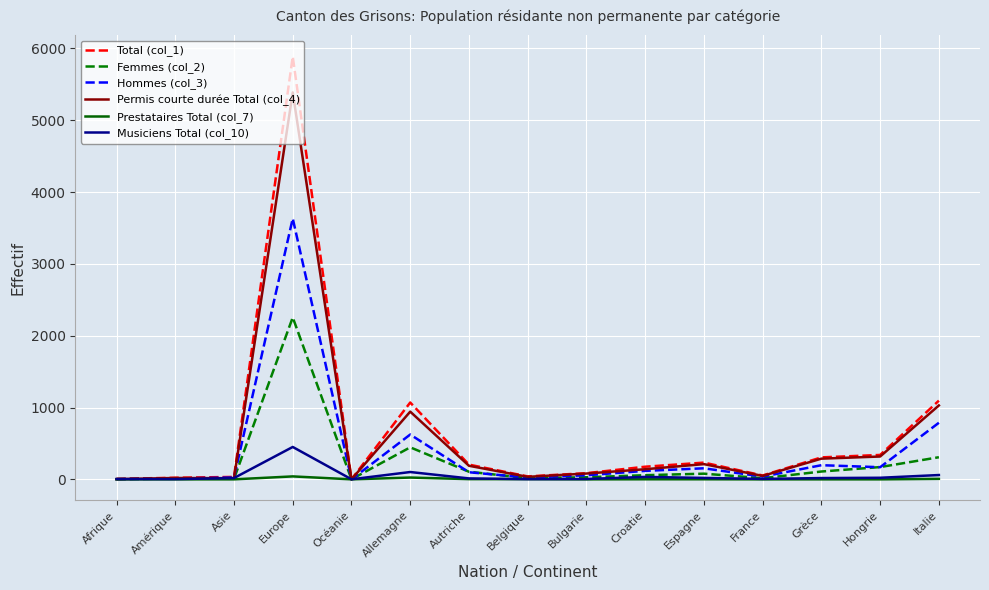

Which series has the widest spread of values?

Total (col_1)